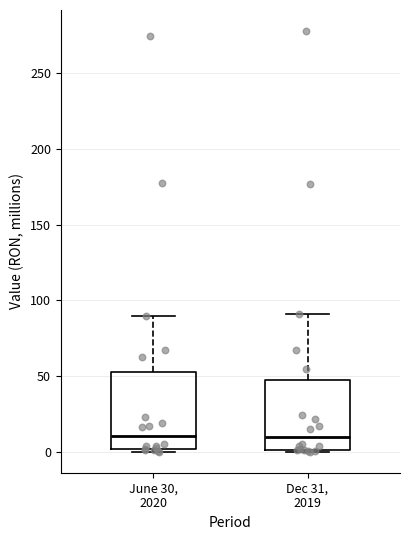

Where does the median line of the box for Dec 31, 2019 sit on the y-axis? The values are not printed on the chart, so give them approximately, as read against the axis.

10